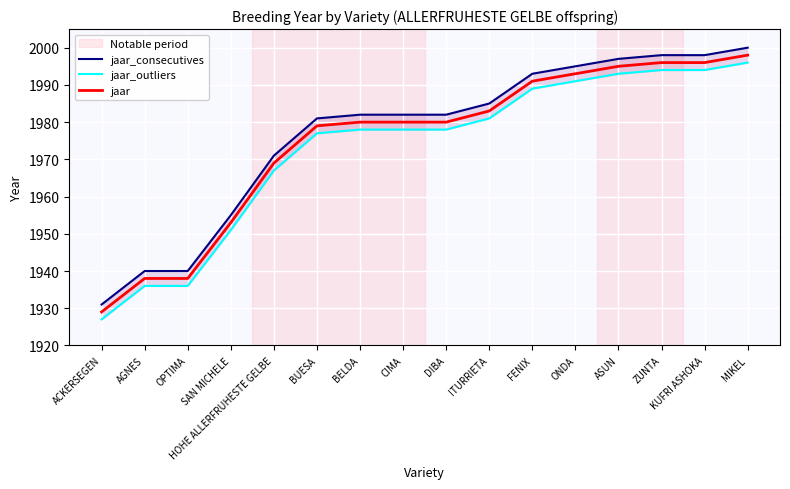

Rank the categories by jaar value from highest to lowest.

MIKEL, ZUNTA, KUFRI ASHOKA, ASUN, ONDA, FENIX, ITURRIETA, BELDA, CIMA, DIBA, BUESA, HOHE ALLERFRUHESTE GELBE, SAN MICHELE, AGNES, OPTIMA, ACKERSEGEN